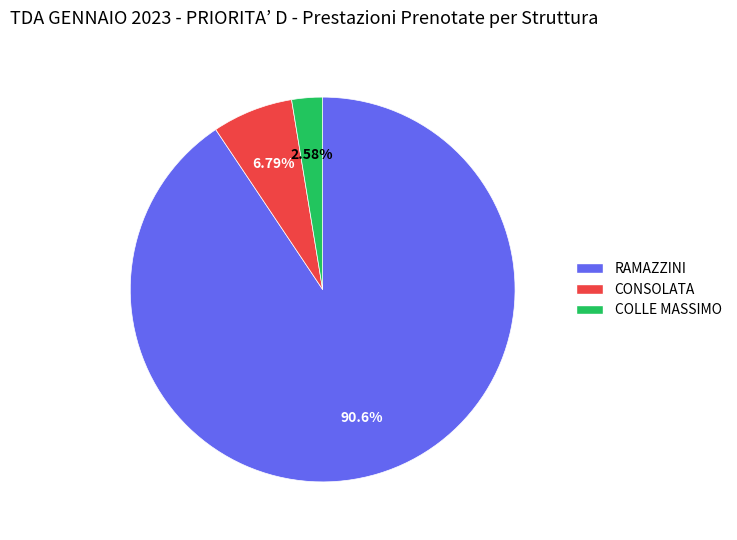

To the nearest percent, what is the average slice percentage?

33%